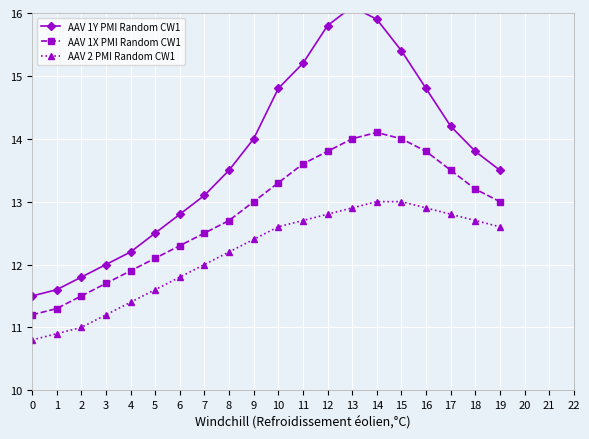

Is it true that AAV 2 PMI Random CW1 equals 12.8 at 17?

True